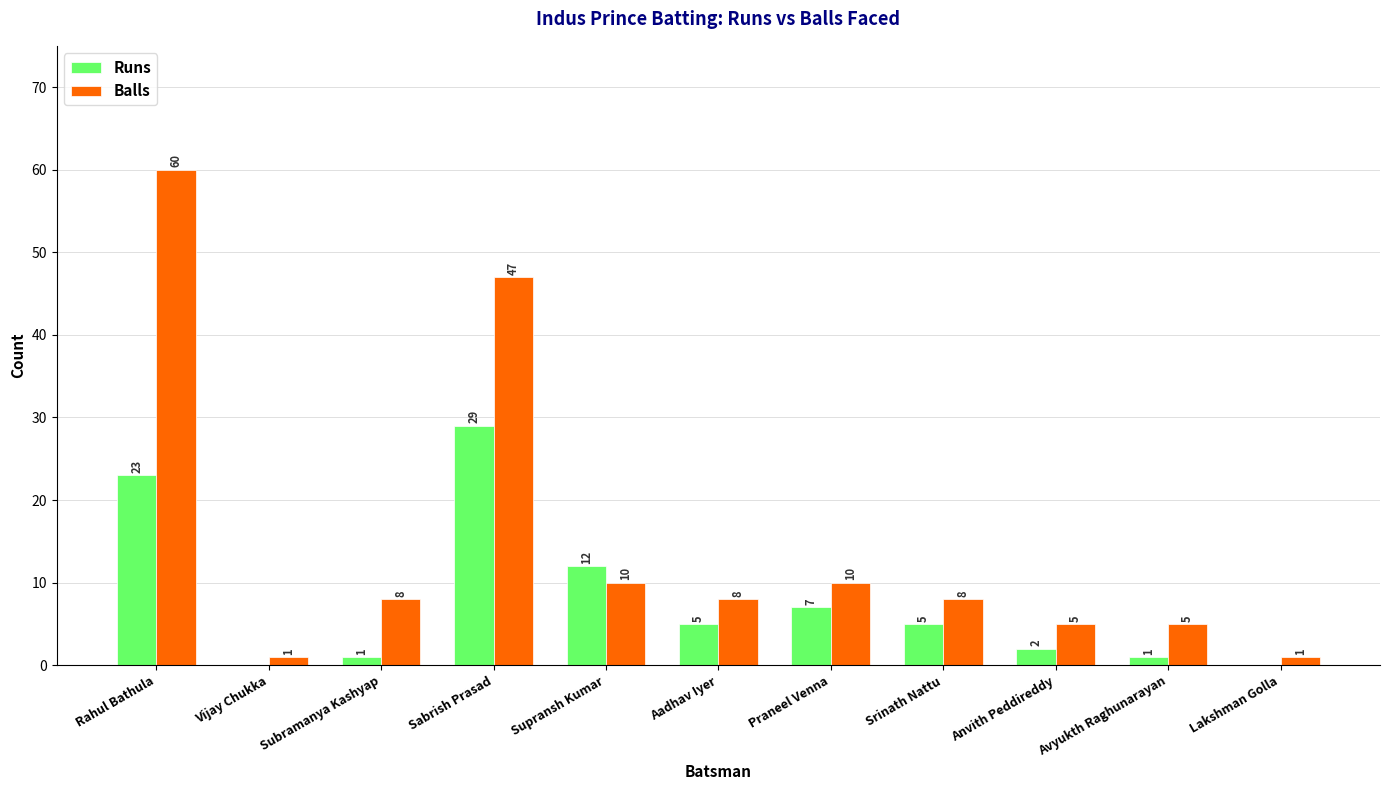

Reading left to right, list all the values displayed in this chart.

Runs: Rahul Bathula=23	Vijay Chukka=0	Subramanya Kashyap=1	Sabrish Prasad=29	Supransh Kumar=12	Aadhav Iyer=5	Praneel Venna=7	Srinath Nattu=5	Anvith Peddireddy=2	Avyukth Raghunarayan=1	Lakshman Golla=0
Balls: Rahul Bathula=60	Vijay Chukka=1	Subramanya Kashyap=8	Sabrish Prasad=47	Supransh Kumar=10	Aadhav Iyer=8	Praneel Venna=10	Srinath Nattu=8	Anvith Peddireddy=5	Avyukth Raghunarayan=5	Lakshman Golla=1